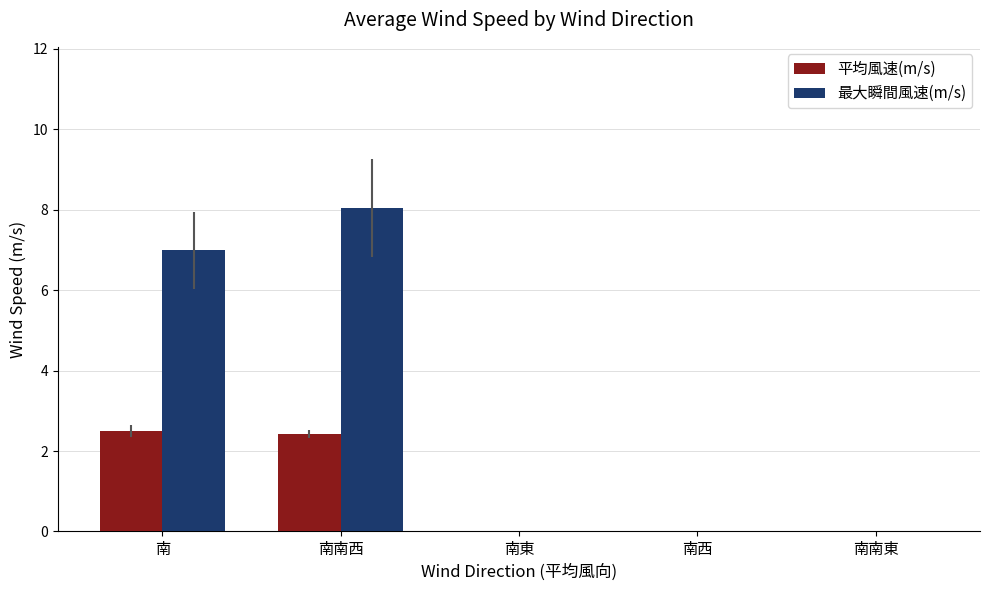

What is the maximum value for 最大瞬間風速(m/s)?

8.0